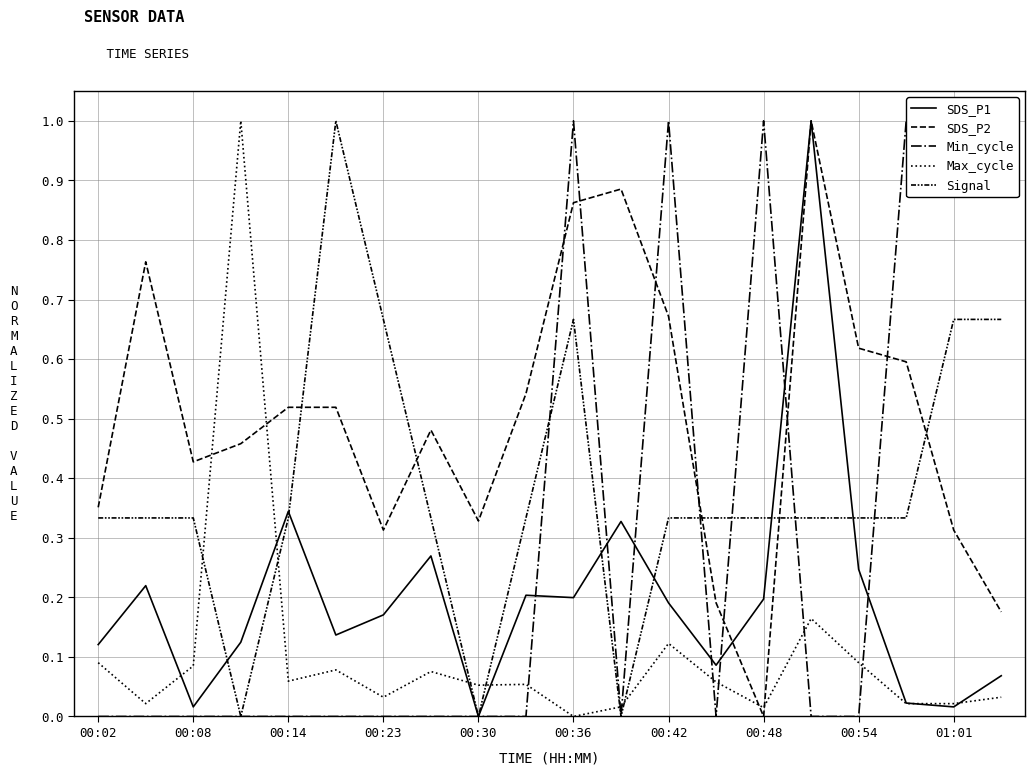

Count the number of categories in the chart.

20